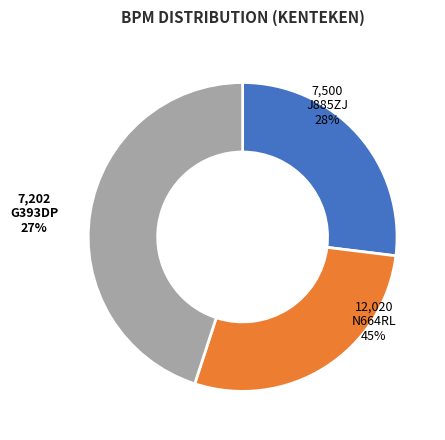

Is there any slice that represents more than half of the pie?

No